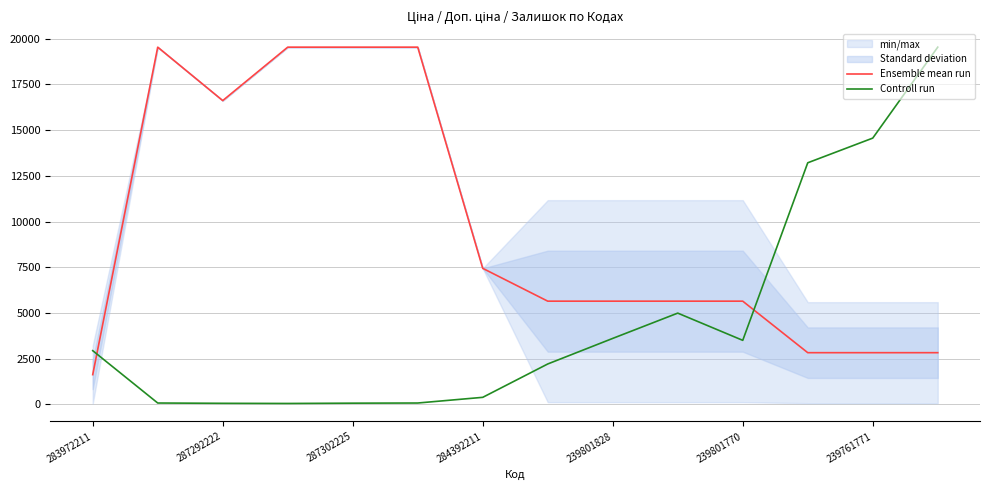

Is the value of Ensemble mean run at 239801770 greater than the value of Controll run at 239801828?

Yes